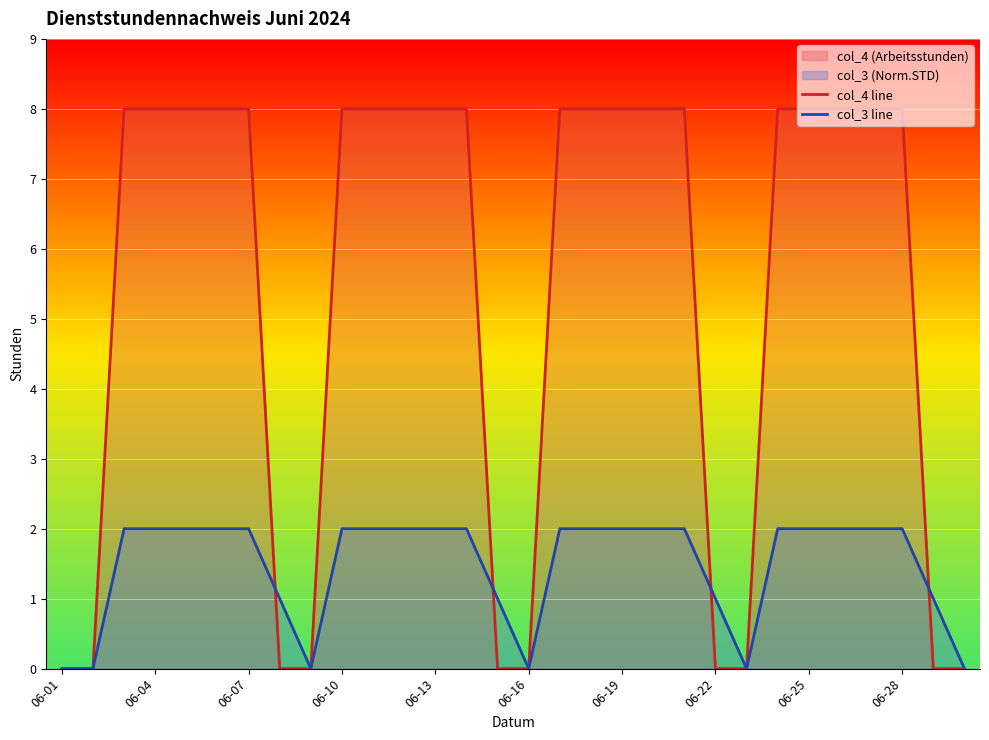

What is the maximum value for col_3 line?

2